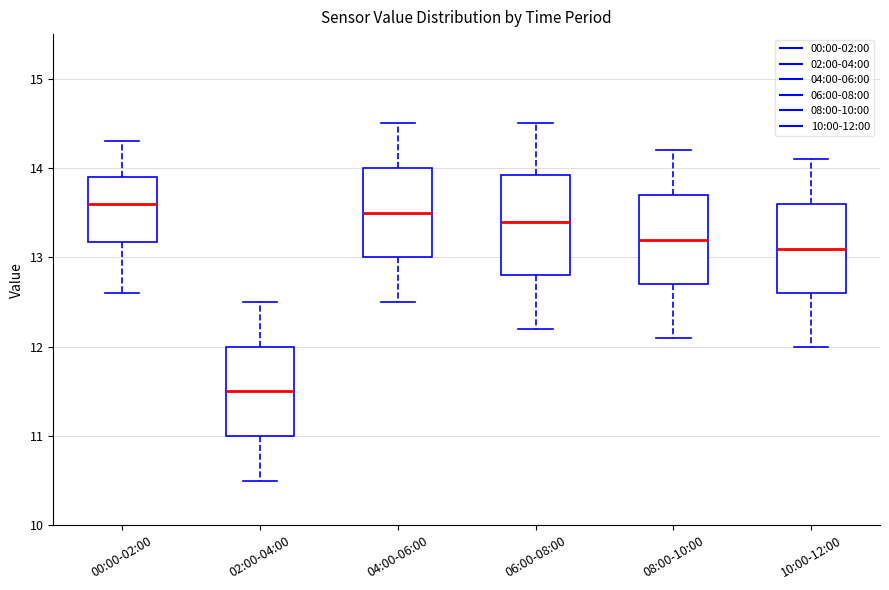

Reading left to right, read every box against the y-axis: the position of its median line, the range the box covers, and the ends of its whiskers. The values are not printed on the chart, so give them approximately, as read against the axis.

00:00-02:00: median 13.6, box 13.2 to 13.9, whiskers 12.6 to 14.3
02:00-04:00: median 11.5, box 11.0 to 12.0, whiskers 10.5 to 12.5
04:00-06:00: median 13.5, box 13.0 to 14.0, whiskers 12.5 to 14.5
06:00-08:00: median 13.4, box 12.8 to 13.9, whiskers 12.2 to 14.5
08:00-10:00: median 13.2, box 12.7 to 13.7, whiskers 12.1 to 14.2
10:00-12:00: median 13.1, box 12.6 to 13.6, whiskers 12.0 to 14.1